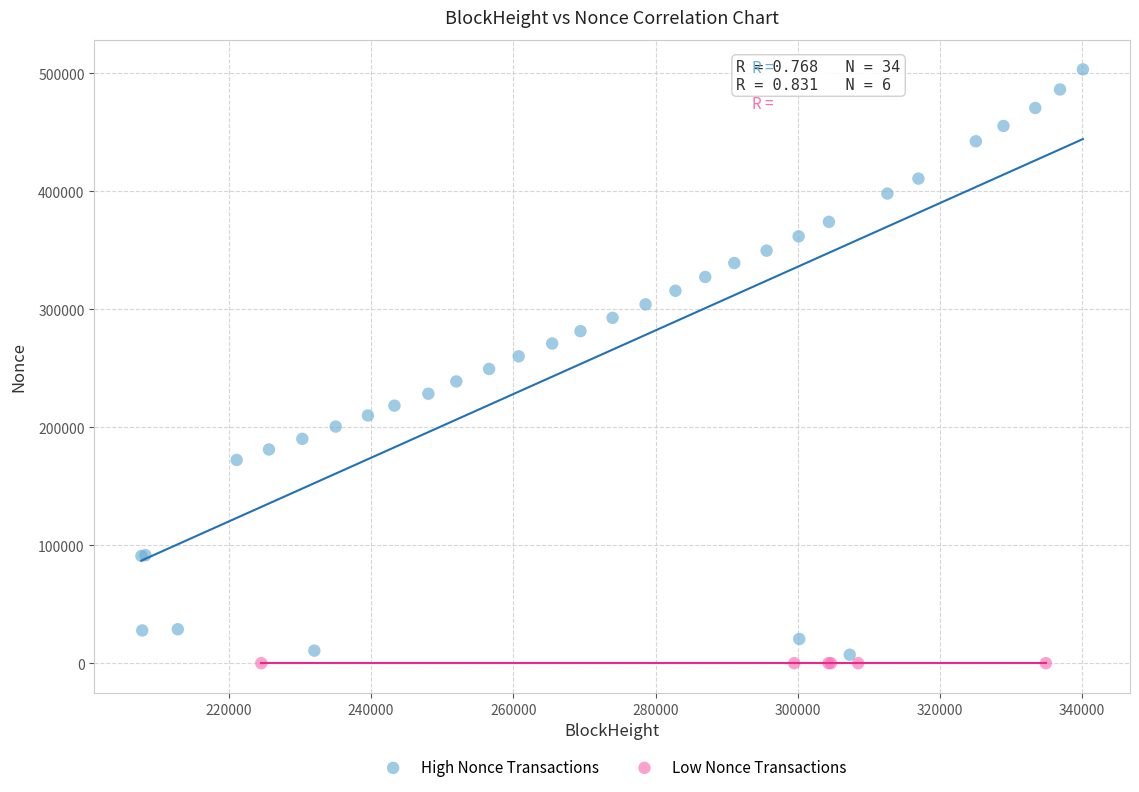

What are all the series names shown in the legend?

High Nonce Transactions, Low Nonce Transactions